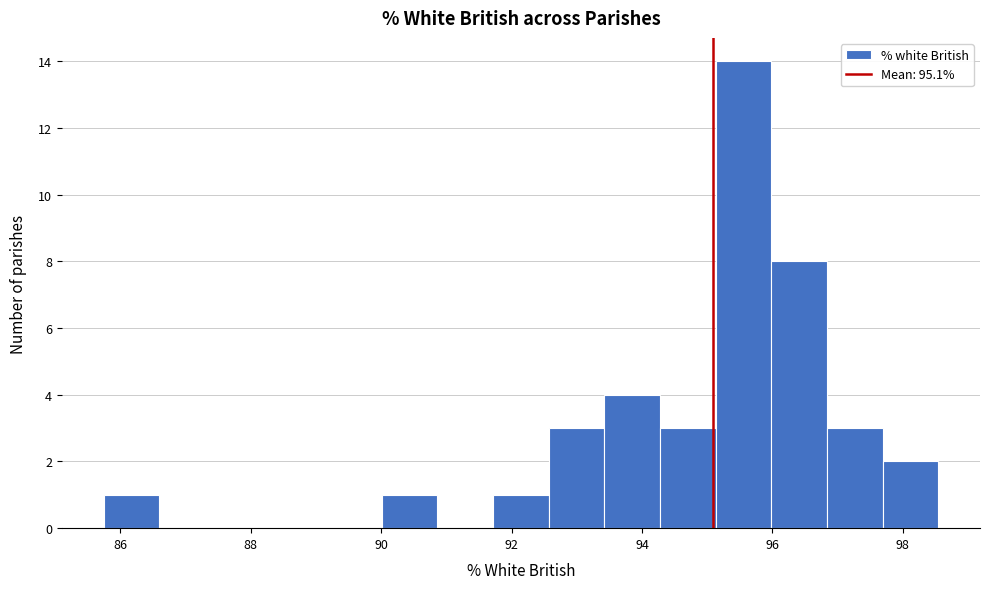

Reading left to right, transcribe this chart: for each bar, give the range it covers on the x-axis and its height. Neither the bar edges nor the heights are printed on the chart, so give them approximately, as read against the axes.

85.8 to 86.6: 1
86.6 to 87.4: 0
87.4 to 88.4: 0
88.4 to 89.2: 0
89.2 to 90.0: 0
90.0 to 90.8: 1
90.8 to 91.8: 0
91.8 to 92.6: 1
92.6 to 93.4: 3
93.4 to 94.2: 4
94.2 to 95.2: 3
95.2 to 96.0: 14
96.0 to 96.8: 8
96.8 to 97.6: 3
97.6 to 98.6: 2